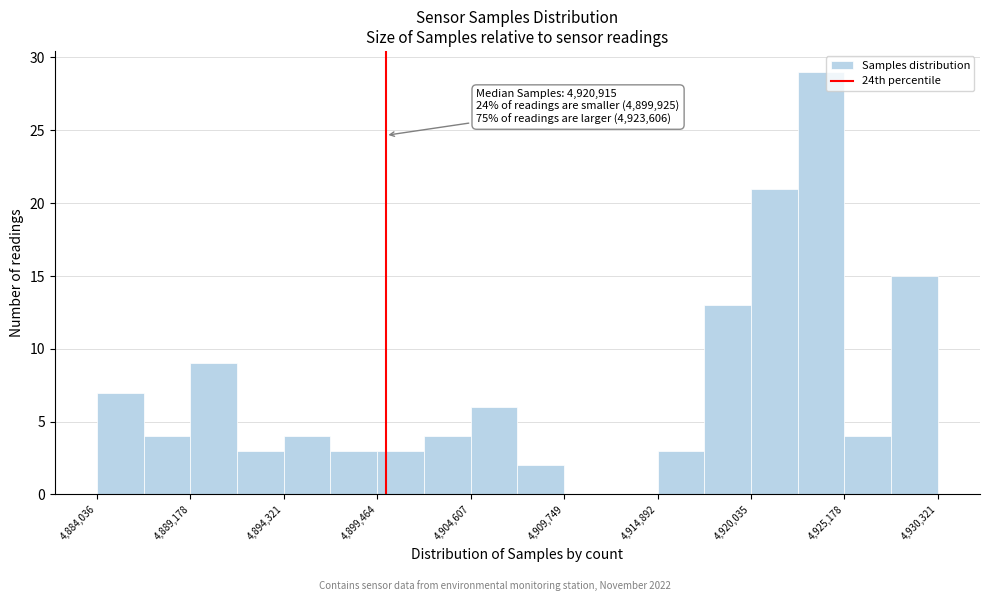

Around what value on the x-axis is the tallest bar? Give the approximate position of its centre, as read against the axis.

4924000